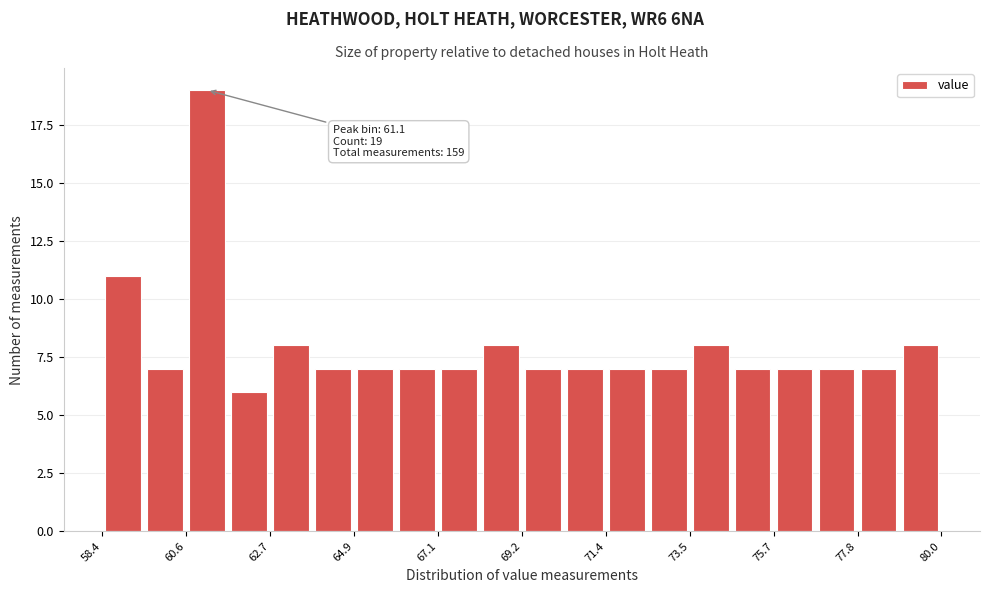

Read against the x-axis, roughly where is the centre of the tallest bar?

61.0